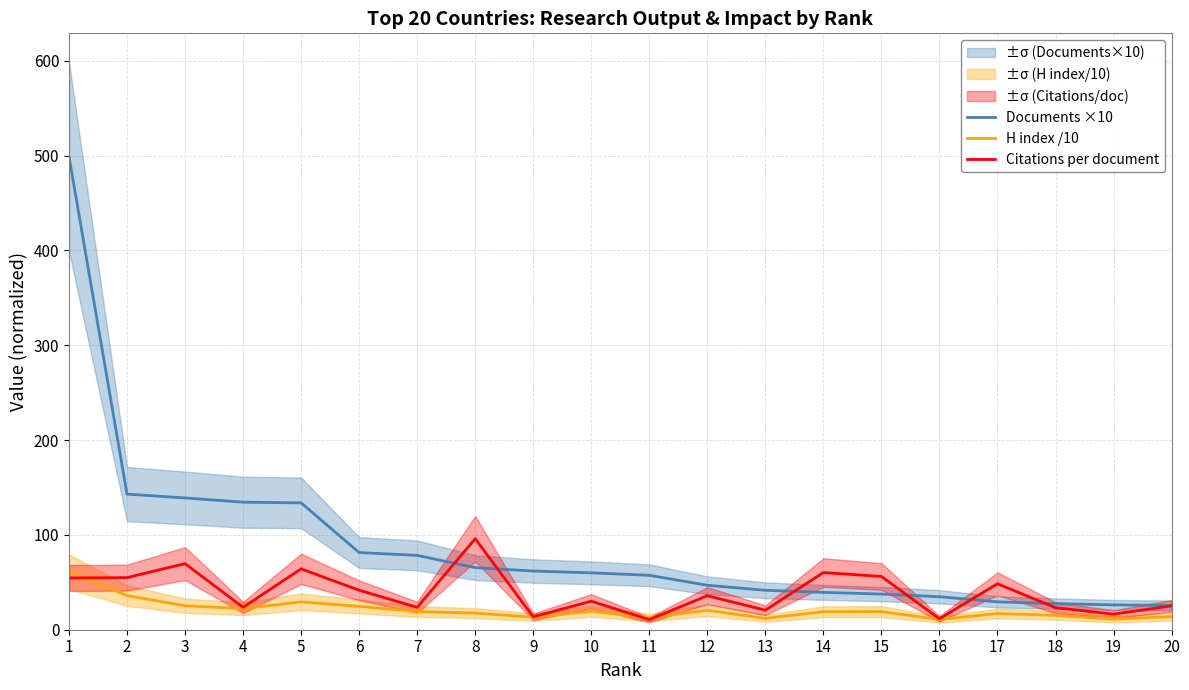

What is the difference between the maximum and minimum values in the Citations per document series?

85.3